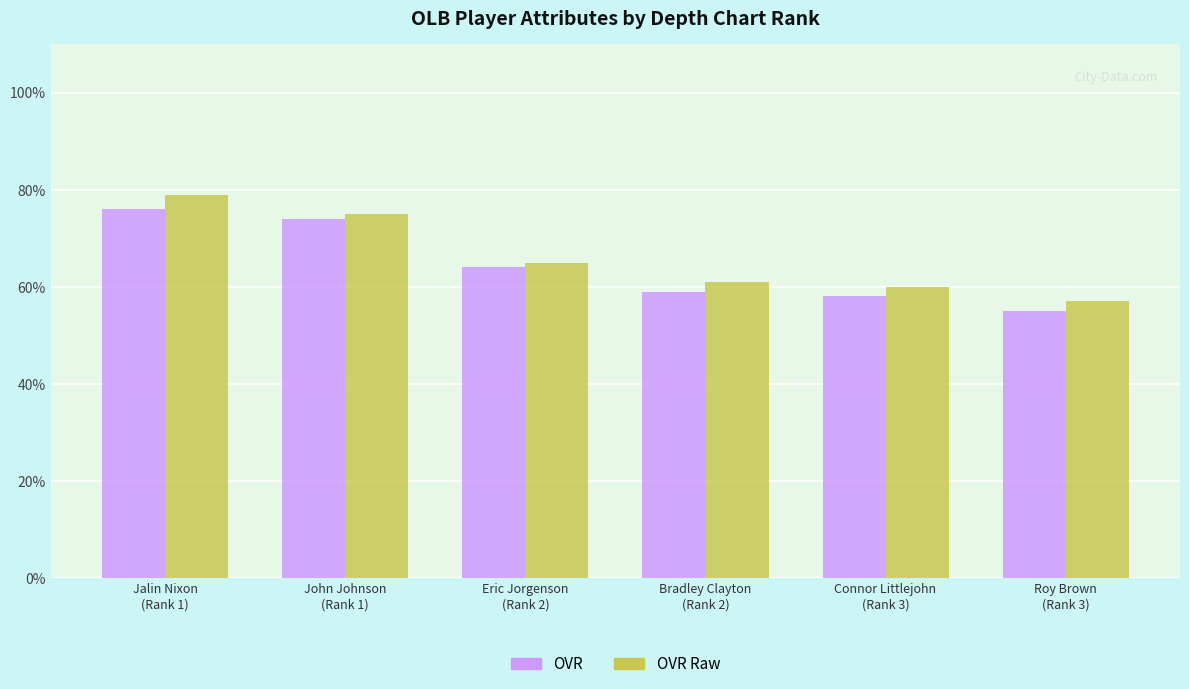

What is the minimum value shown in the chart?

55